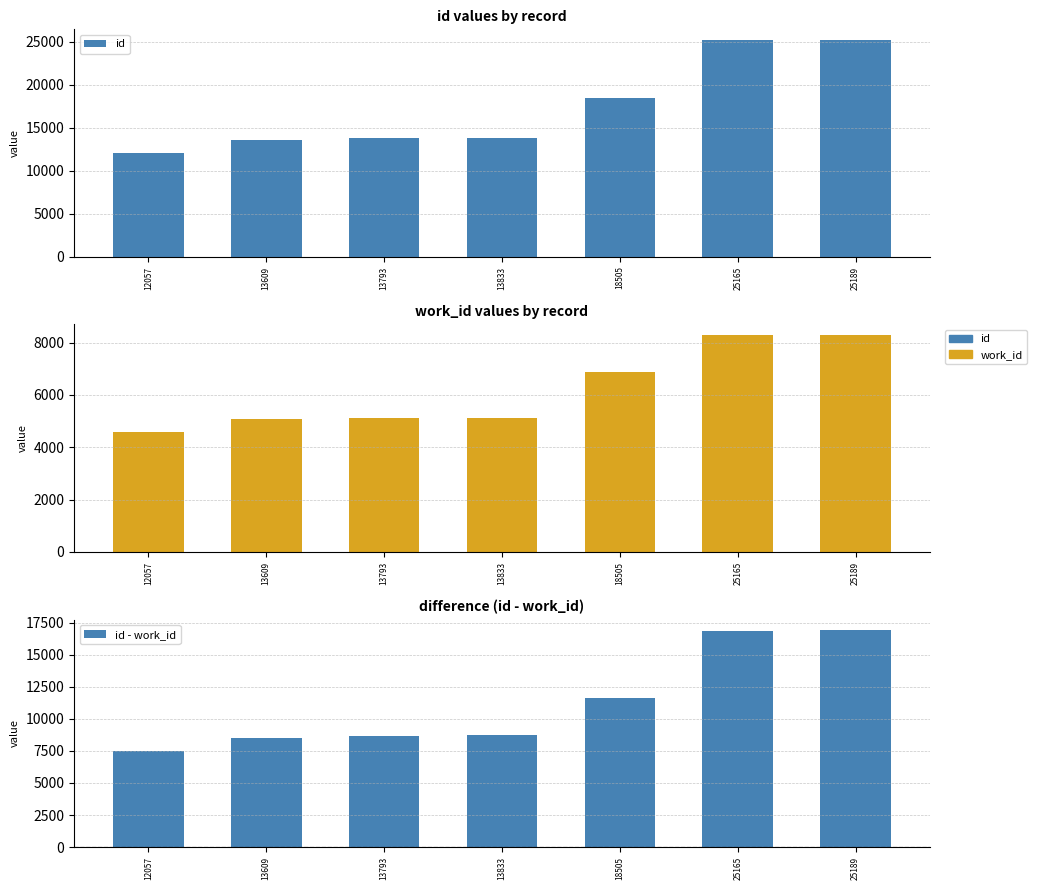

Reading left to right, extract all data points from this chart.

id: 12057	13609	13793	13833	18505	25165	25189
work_id: 4582	5070	5106	5106	6879	8270	8276
id - work_id: 7475	8539	8687	8727	11626	16895	16913